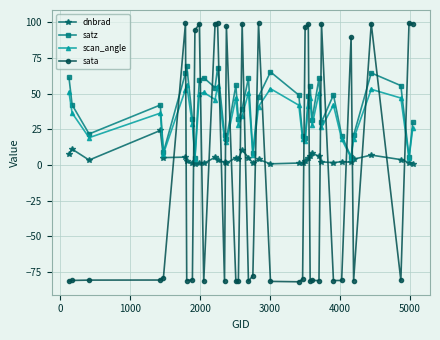

How many data points does each series have?

38